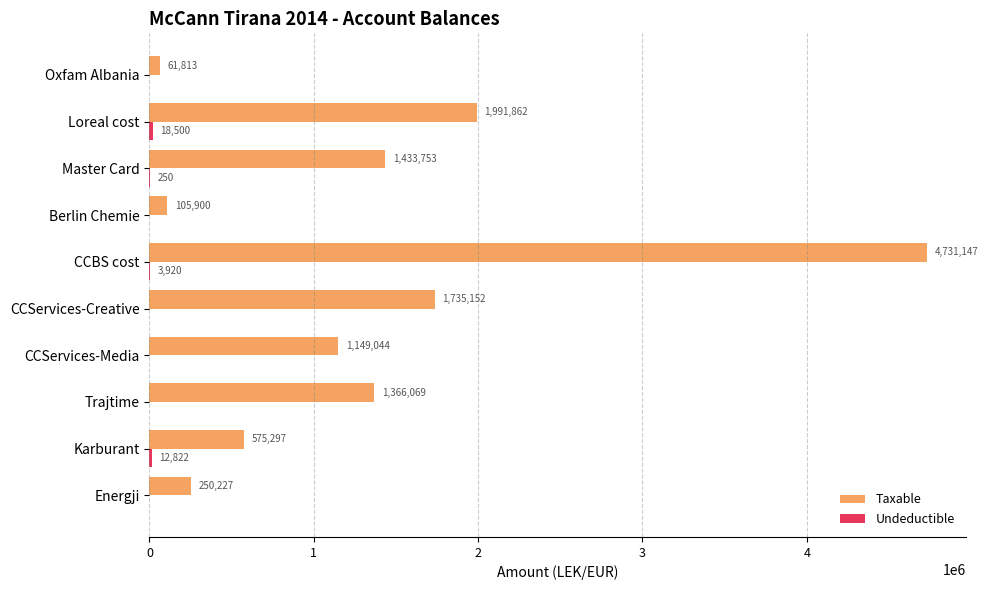

What is the highest value of the Taxable series?

4731146.9